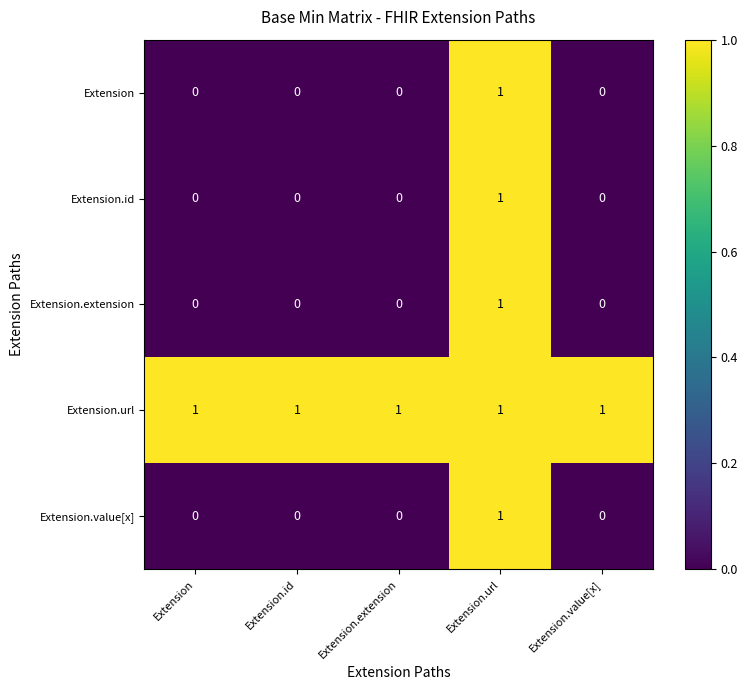

Reading left to right, list all the values displayed in this chart.

Extension: 0	0	0	1	0
Extension.id: 0	0	0	1	0
Extension.extension: 0	0	0	1	0
Extension.url: 1	1	1	1	1
Extension.value[x]: 0	0	0	1	0